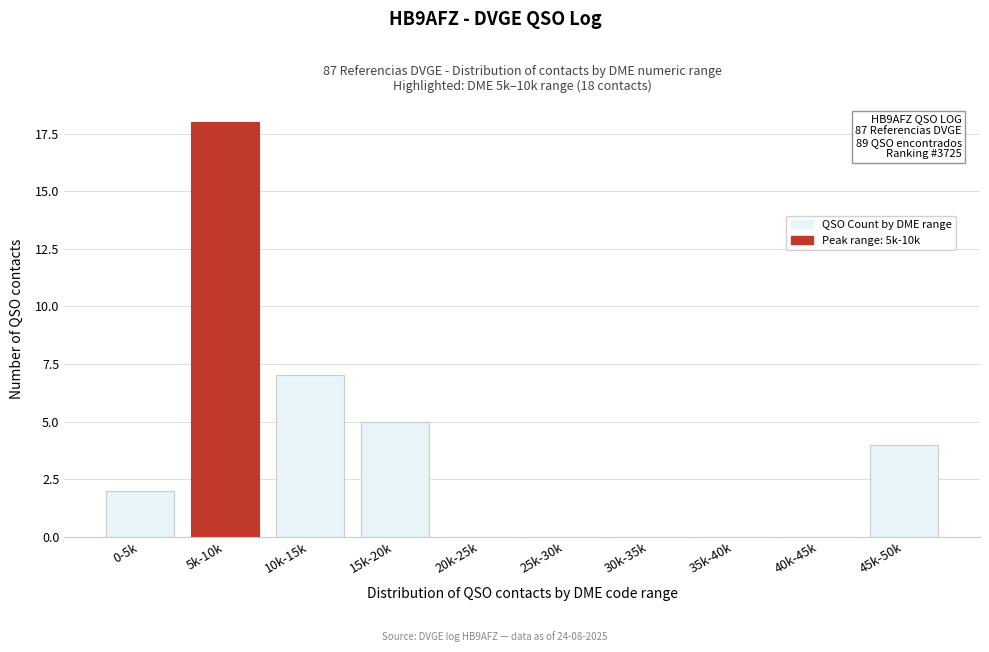

Reading left to right, extract all data points from this chart.

0-5k=2	5k-10k=18	10k-15k=7	15k-20k=5	20k-25k=0	25k-30k=0	30k-35k=0	35k-40k=0	40k-45k=0	45k-50k=4